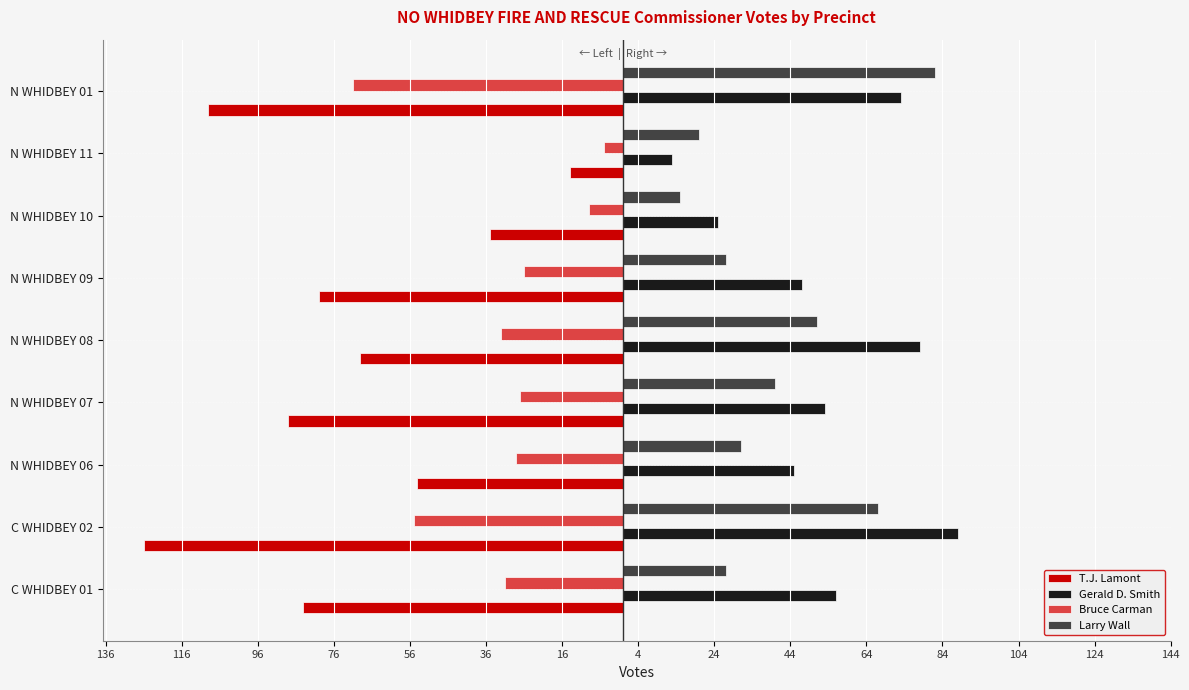

Reading left to right, what are all the values shown in this chart?

T.J. Lamont: -84	-126	-54	-88	-69	-80	-35	-14	-109
Gerald D. Smith: 56	88	45	53	78	47	25	13	73
Bruce Carman: -31	-55	-28	-27	-32	-26	-9	-5	-71
Larry Wall: 27	67	31	40	51	27	15	20	82